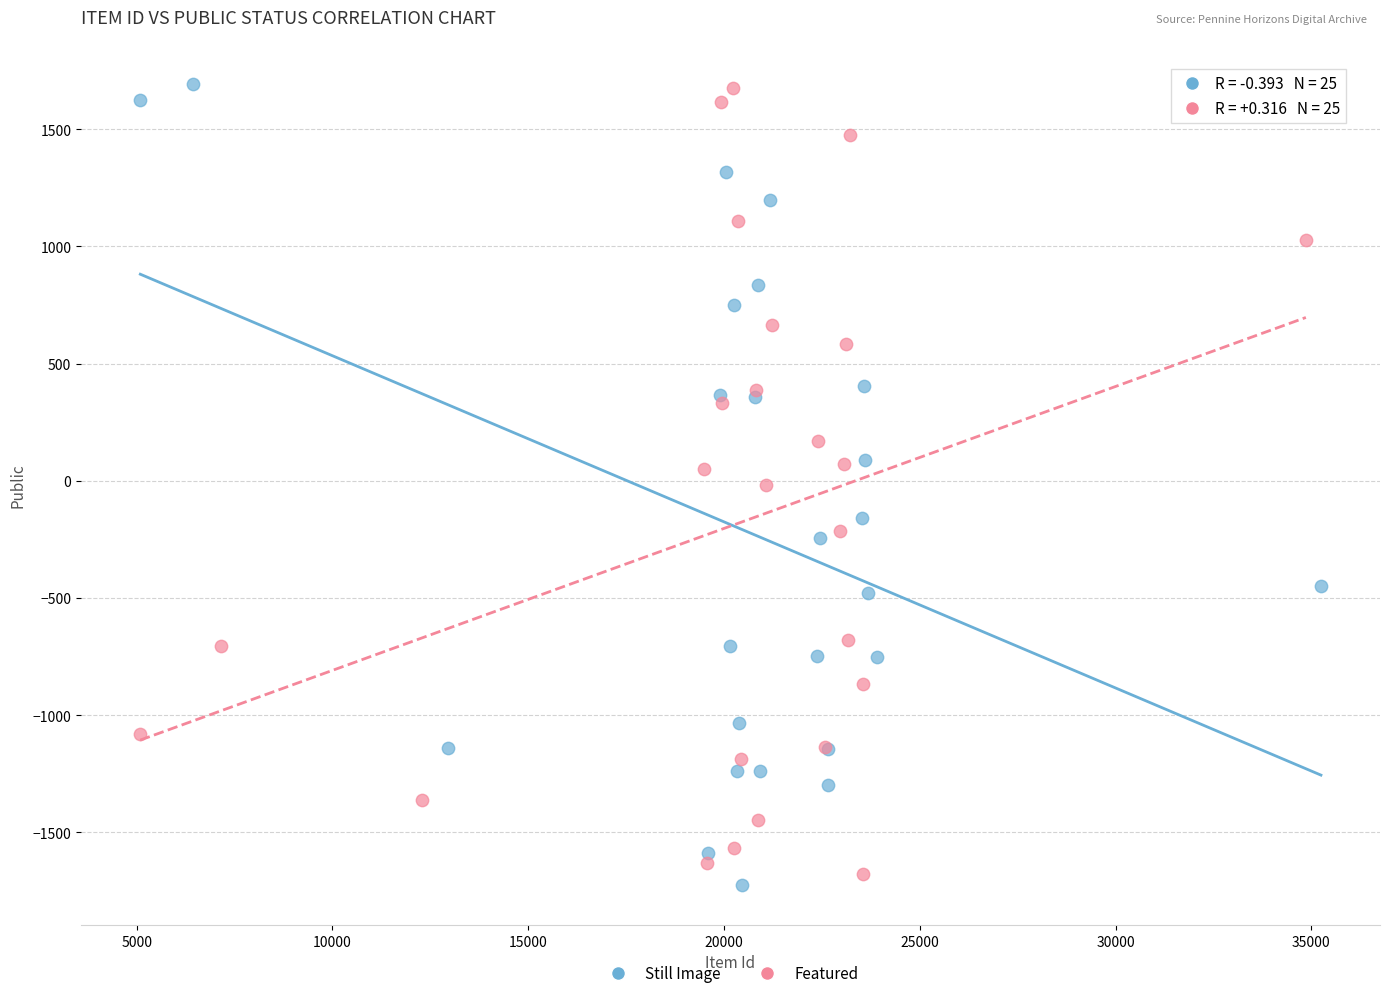

Which series has the widest spread of Y values?

Still Image